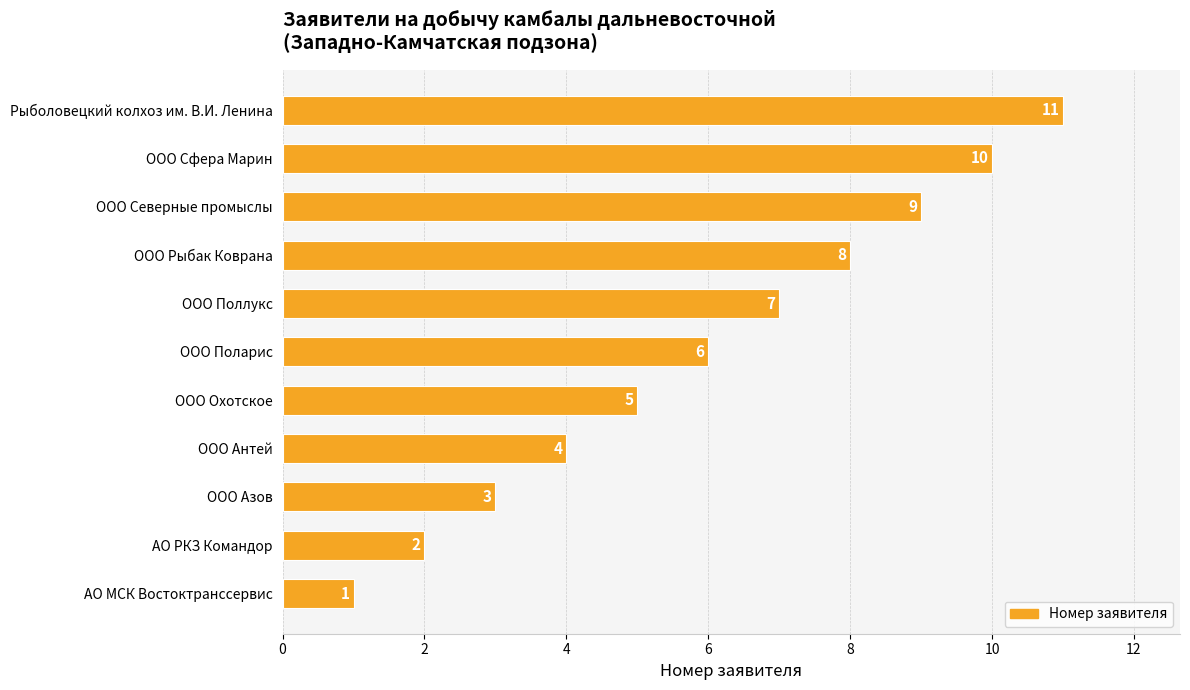

Is it true that the value at ООО Поллукс is 7?

True